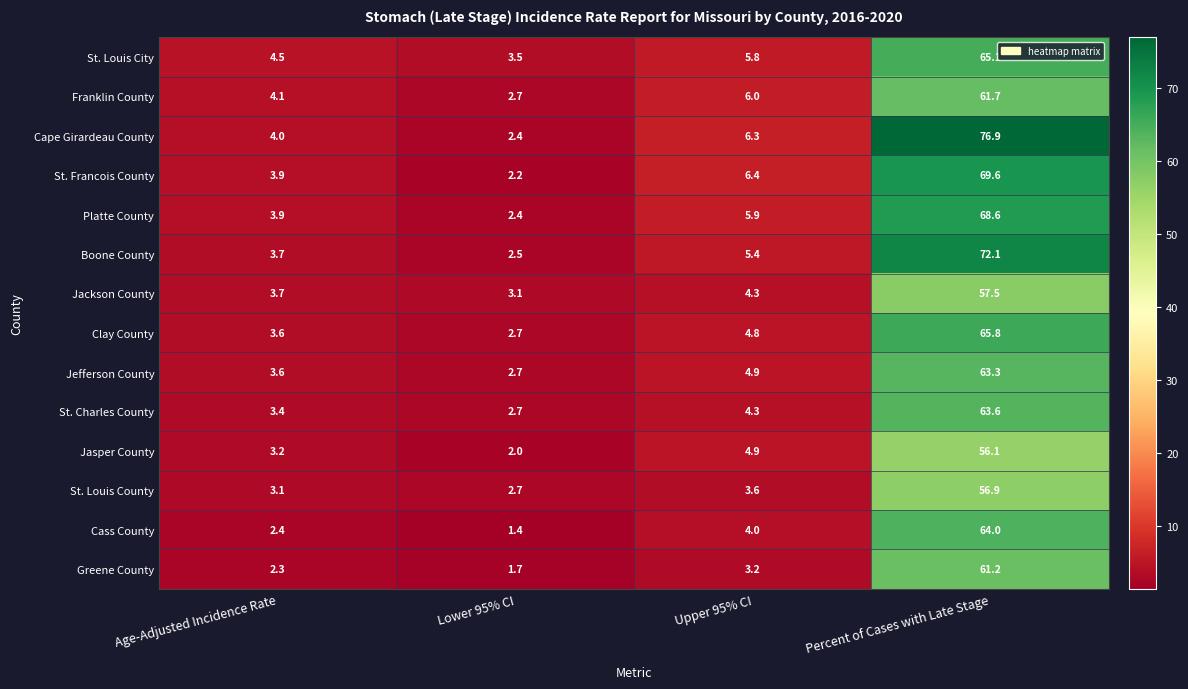

What is the smallest value displayed?

1.4